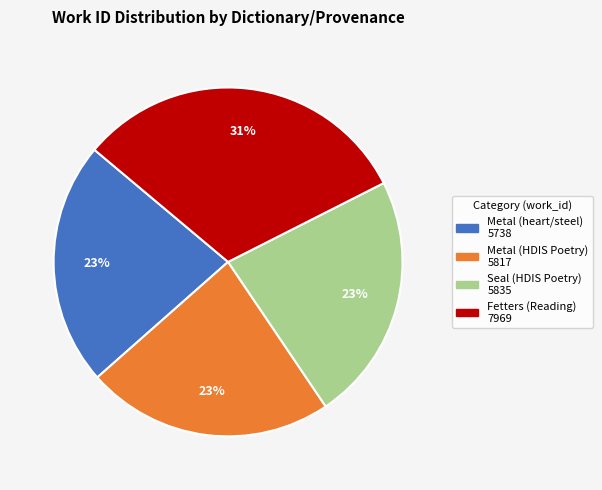

What percentage is the Seal (HDIS Poetry) slice, to the nearest percent?

23%